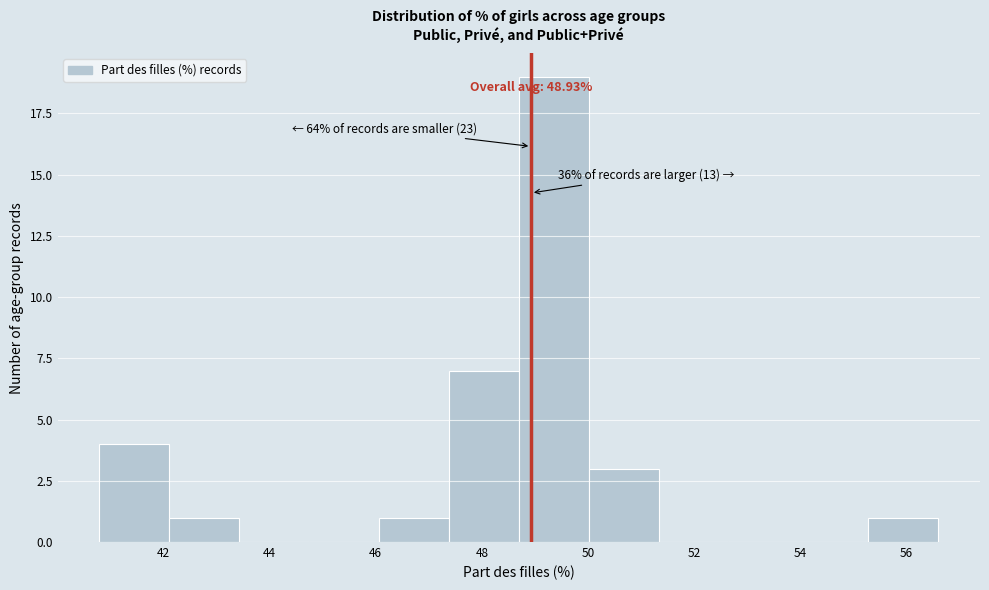

Over which range of the x-axis is the bar tallest?

48.6 to 50.0